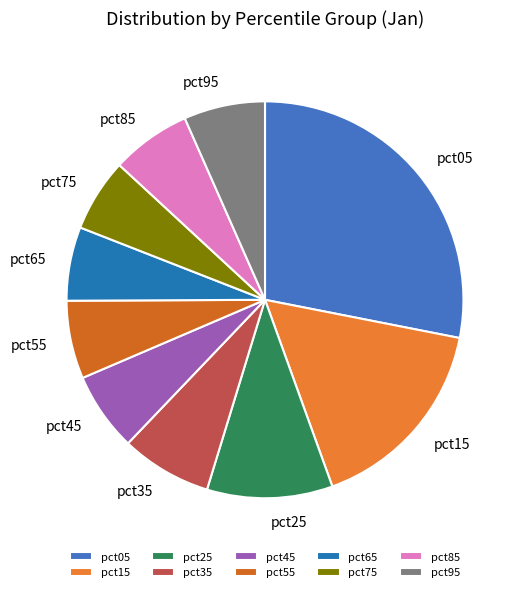

Combined, do pct65 and pct05 account for over 50%?

No